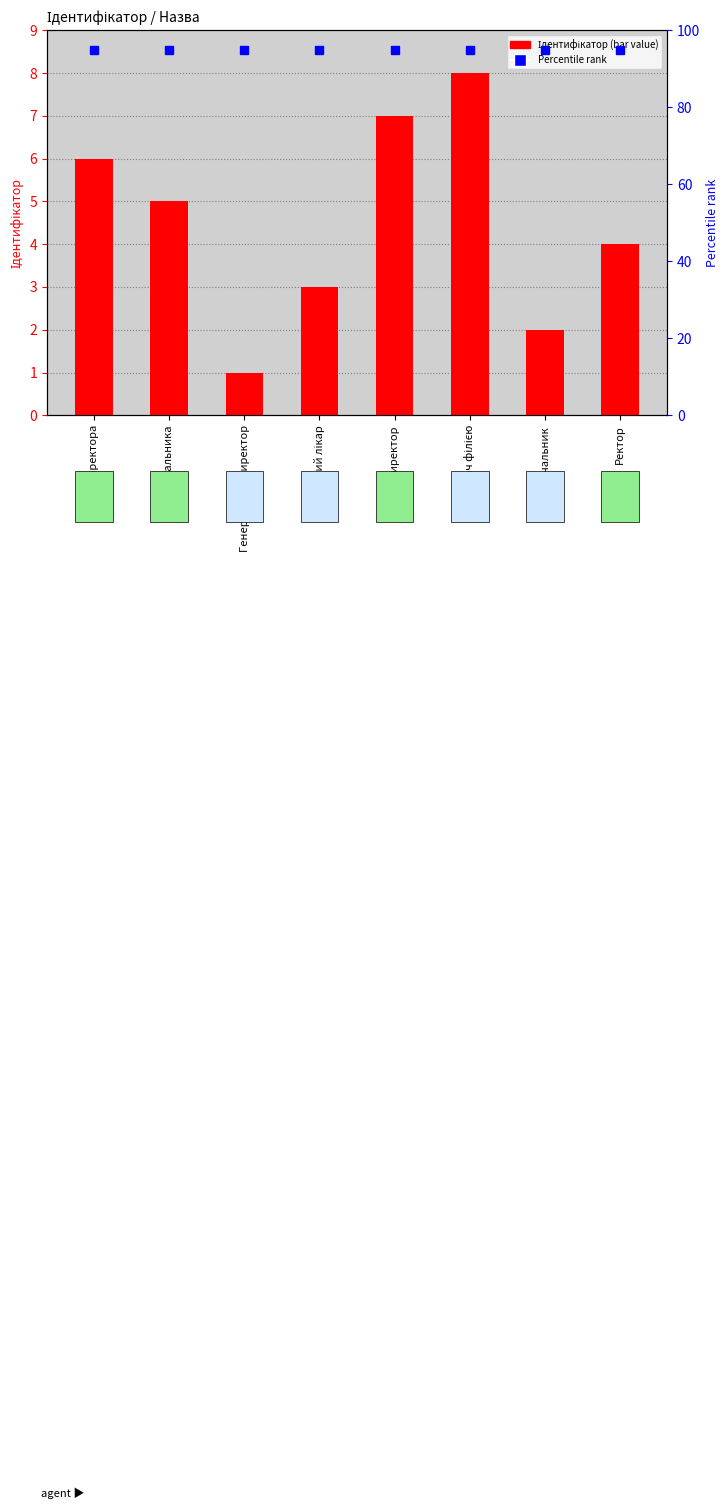

What is the smallest value displayed?

1